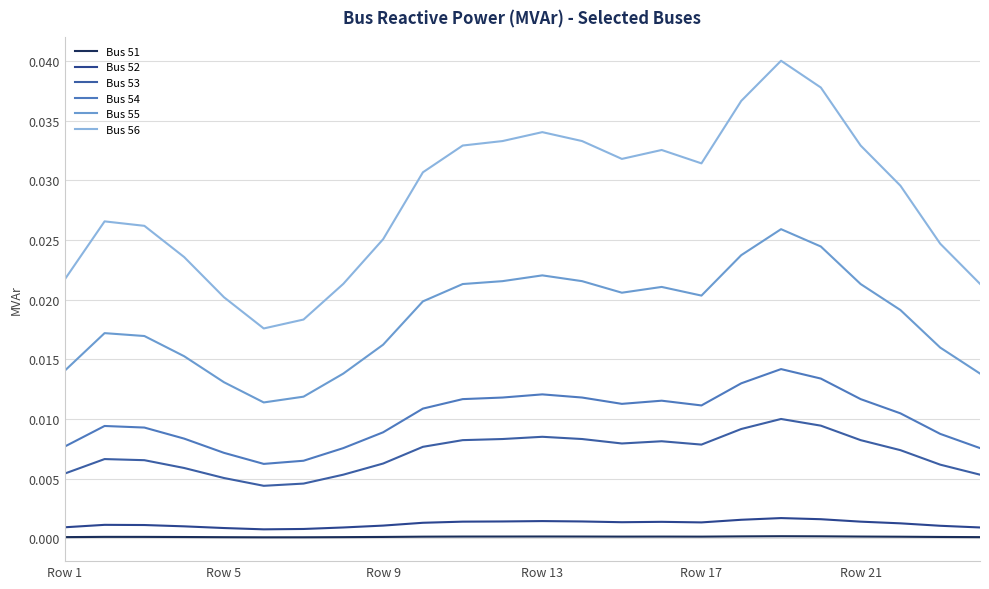

How many lines are shown in the chart?

6